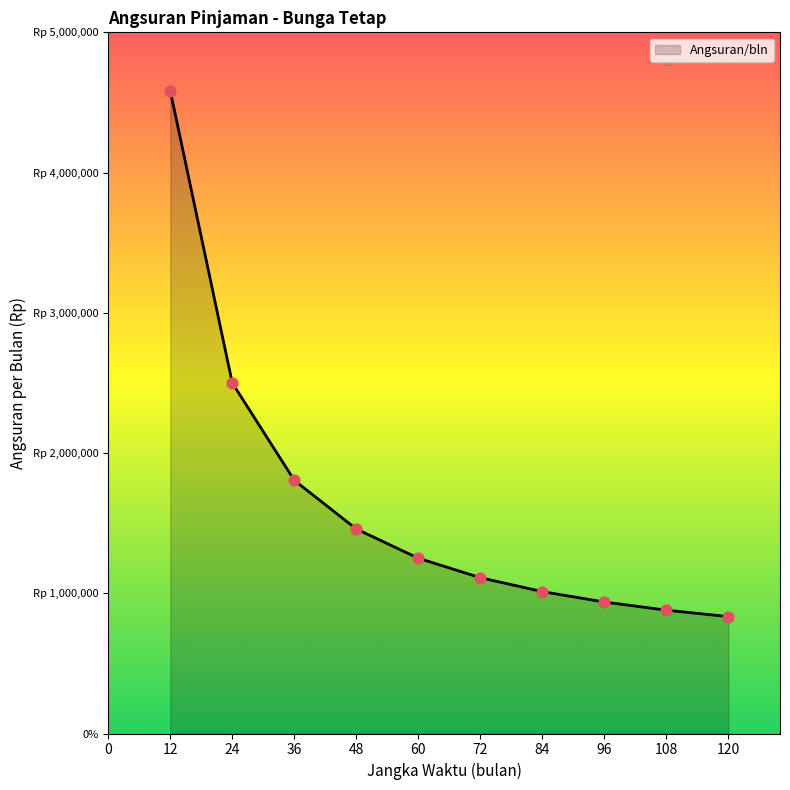

Approximately how many times larger is the value at 72 compared to 96?

1.2